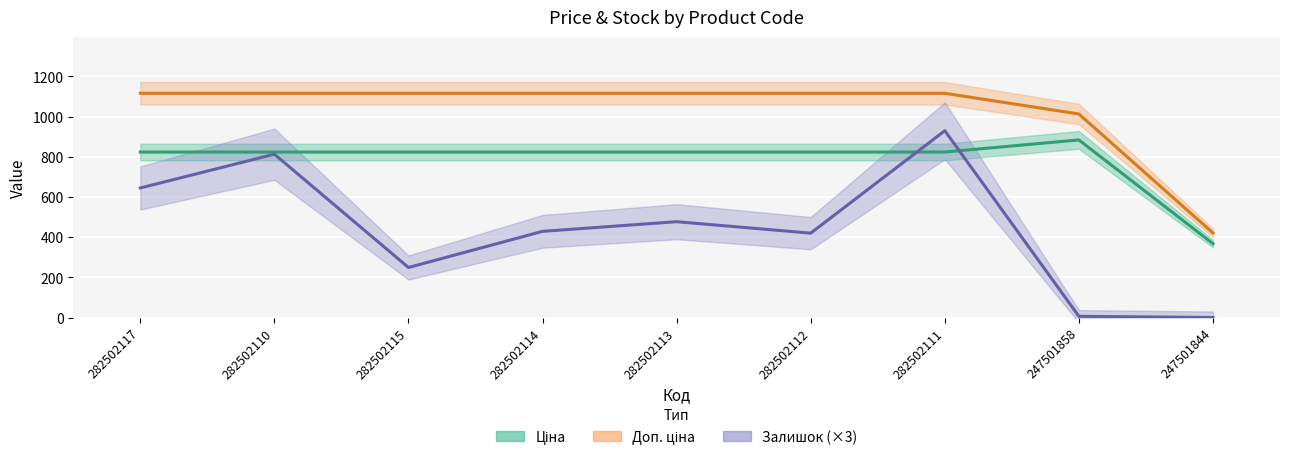

At which category does Ціна reach its first local peak?

247501858